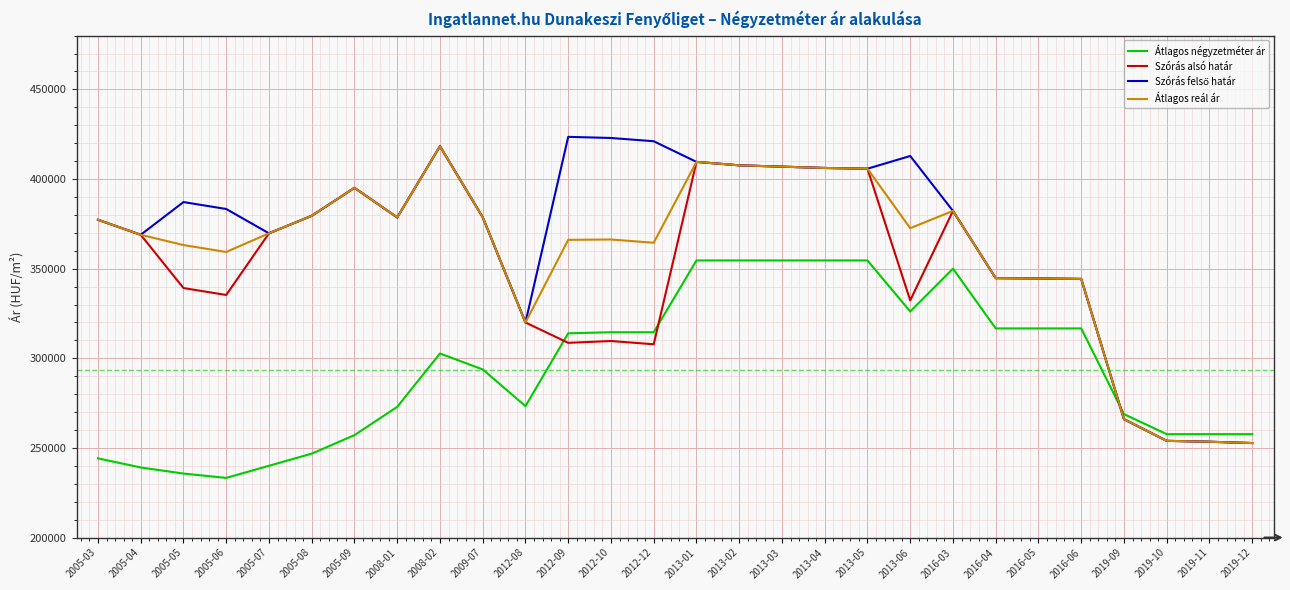

Which series changed the most between 2009-07 and 2012-09?

Szórás alsó határ